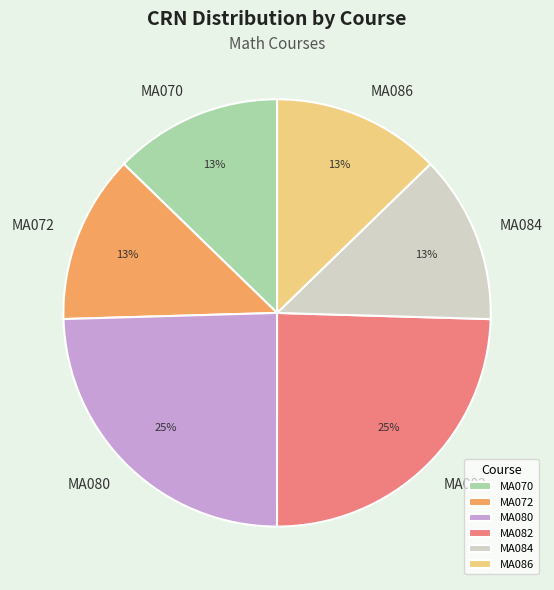

True or false: MA082 accounts for 18% of the total.

False